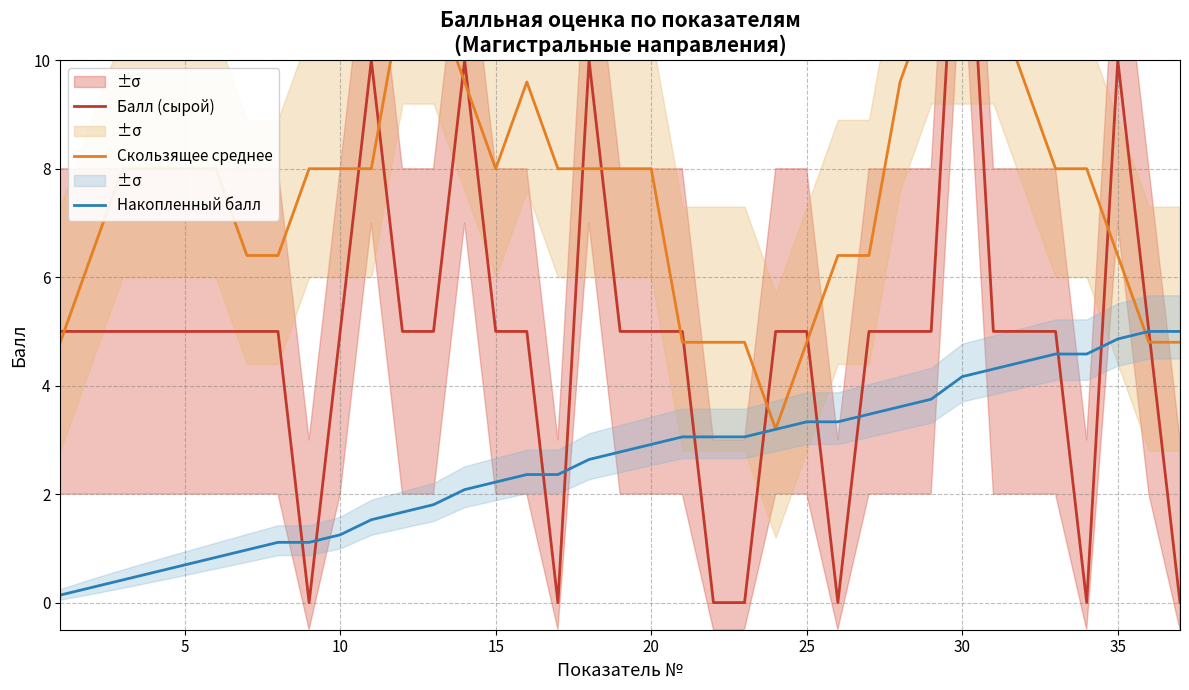

What is the approximate value of Накопленный балл at 20?

2.9